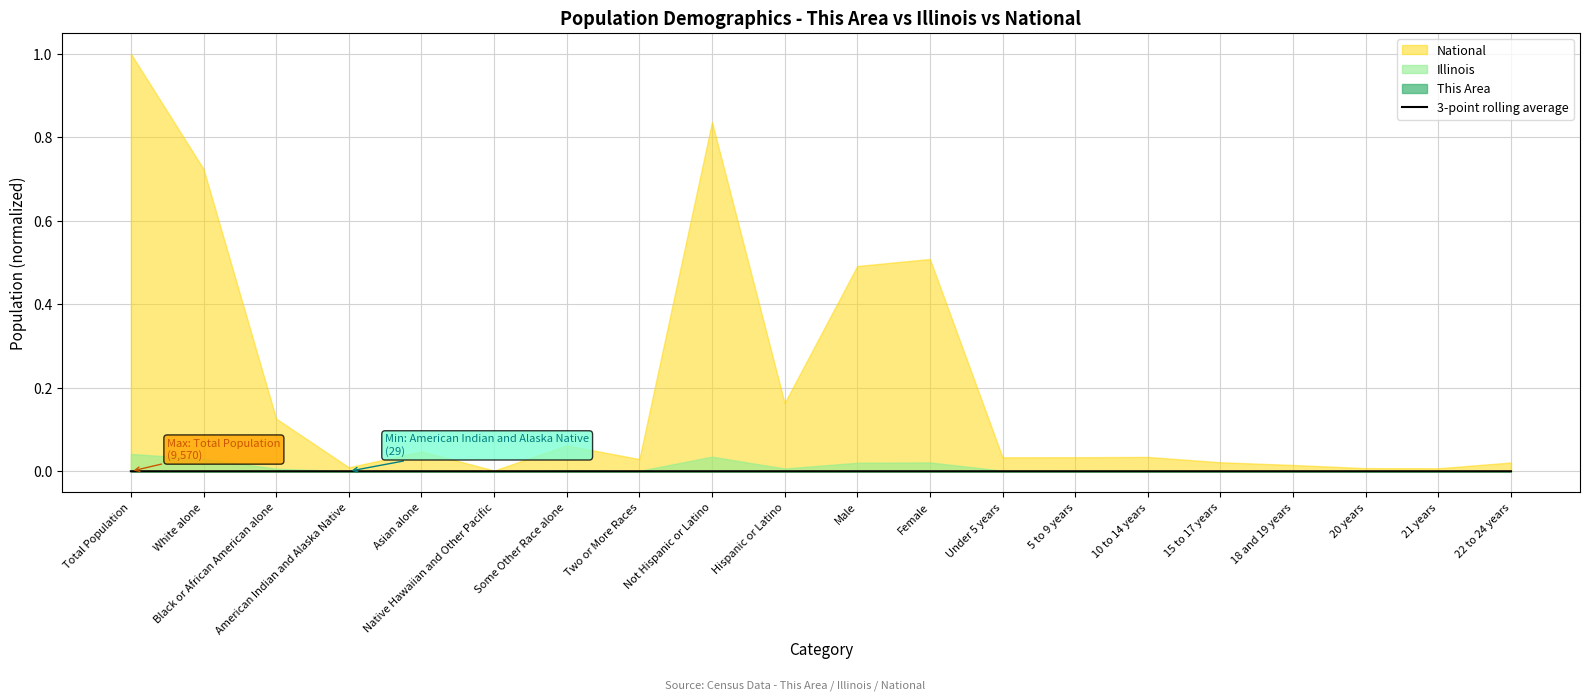

Does the chart have visible grid lines?

Yes